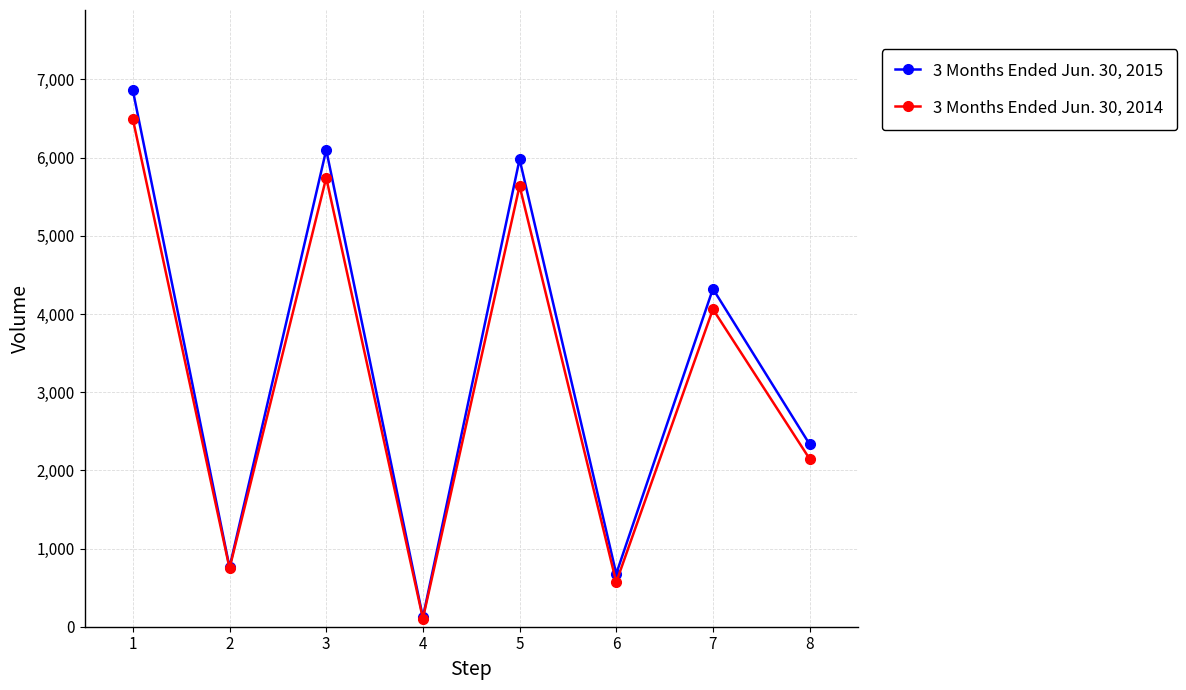

What is the difference between the highest and lowest values at 3?

356